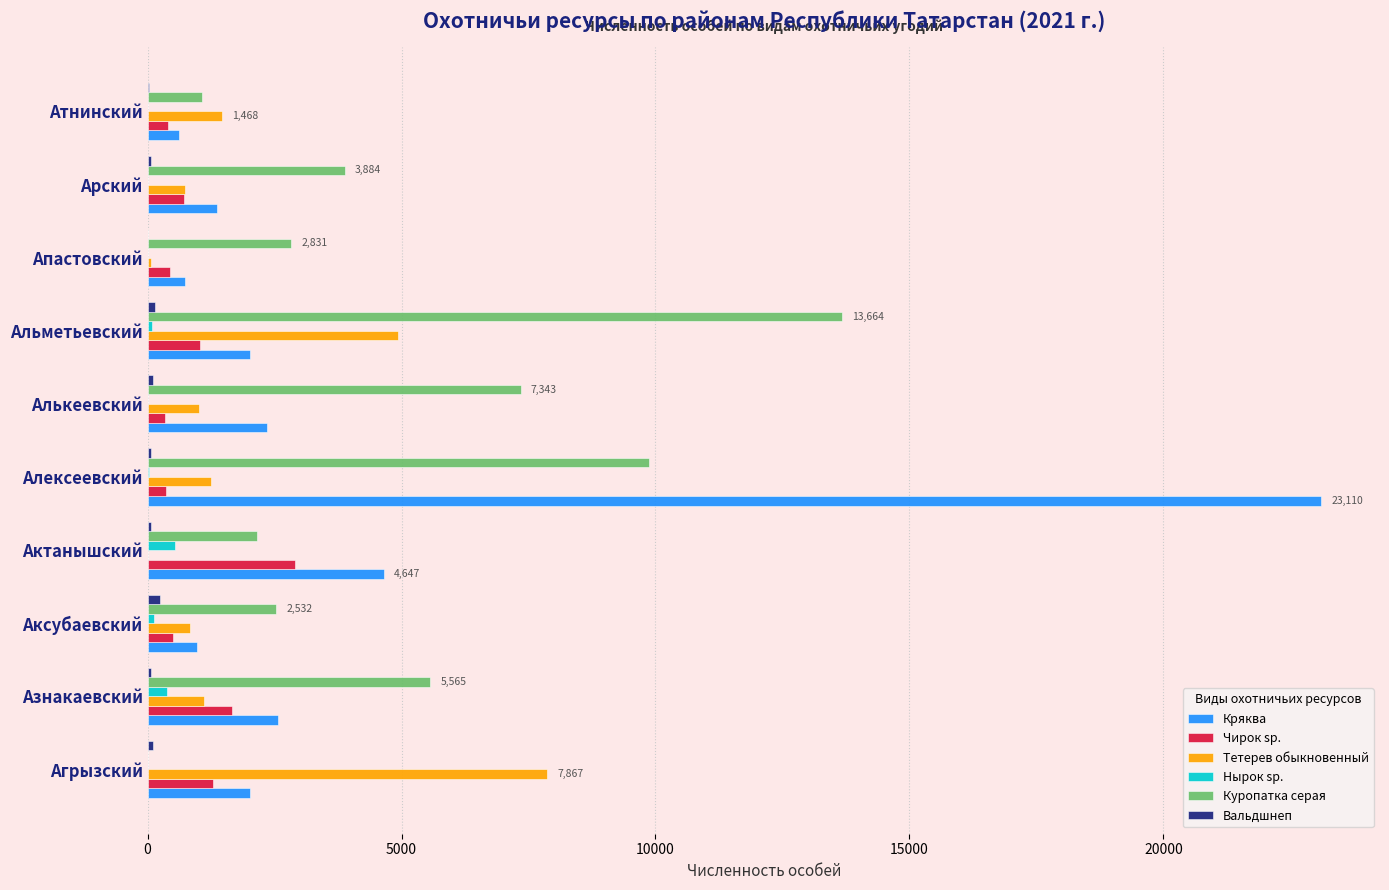

Is the value of Вальдшнеп at Апастовский greater than the value of Тетерев обыкновенный at Альметьевский?

No